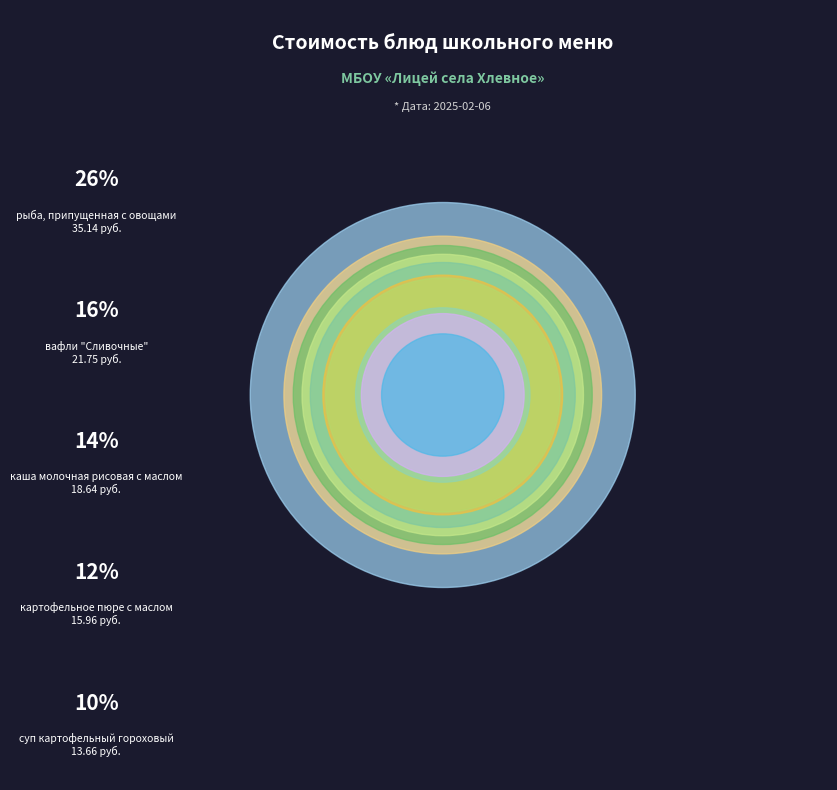

Approximately how many times larger is the value at вафли "Сливочные" compared to каша молочная рисовая с маслом?

1.2